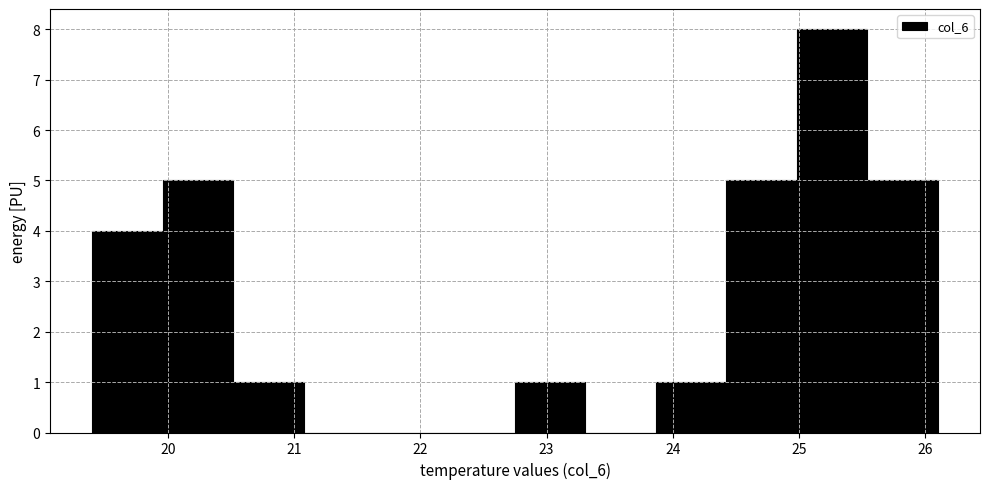

Which range on the x-axis has the tallest bar?

25.0 to 25.5